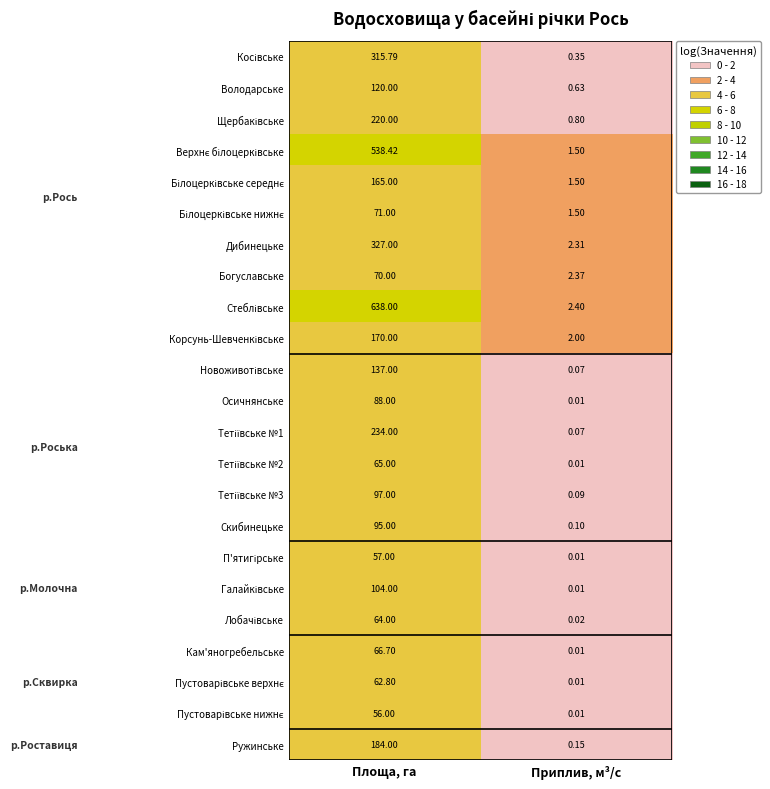

Which category has the highest value across all series?

Площа, га